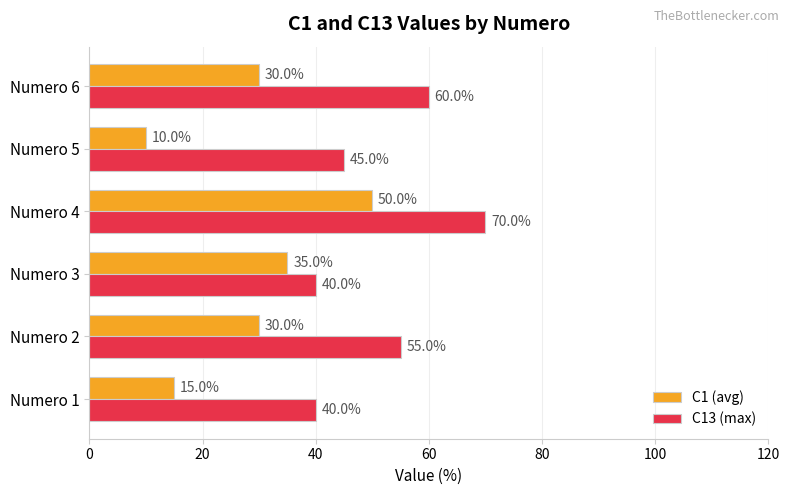

What is the maximum value shown in the chart?

70.0